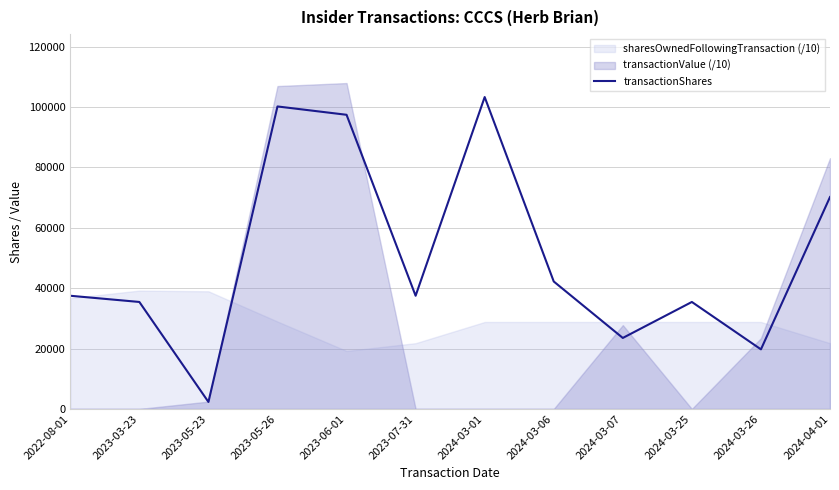

The value of transactionShares at 2024-03-06 is 42229. True or false?

True